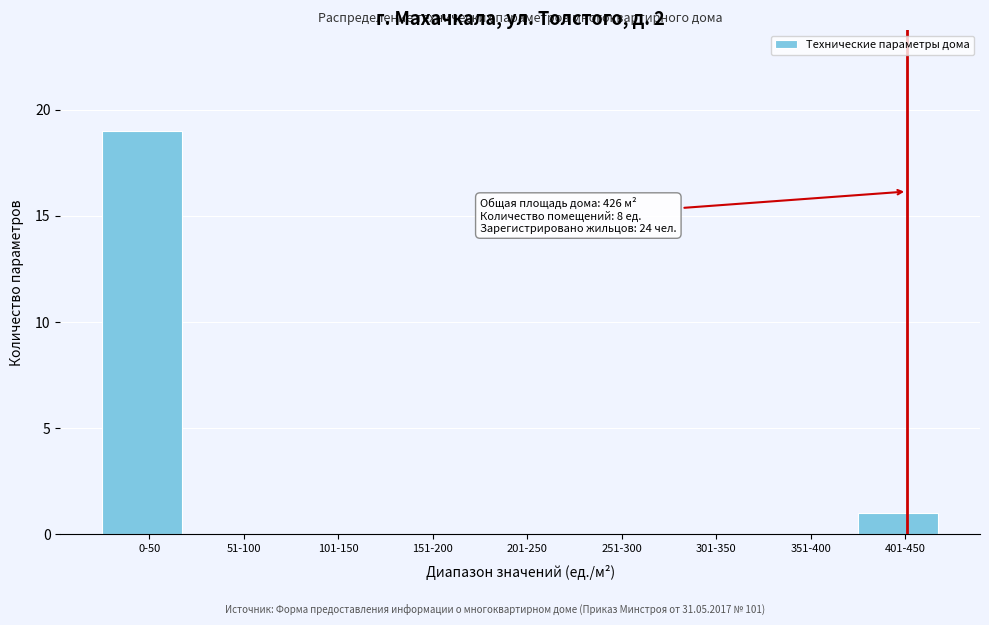

Reading right to left, transcribe all the data shown in this chart.

401-450=1	351-400=0	301-350=0	251-300=0	201-250=0	151-200=0	101-150=0	51-100=0	0-50=19